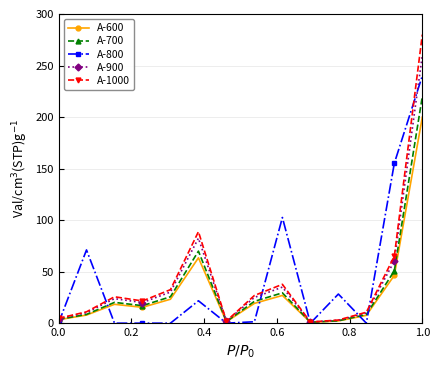

True or false: A-1000 has more than 1 points higher than both neighbors.

True